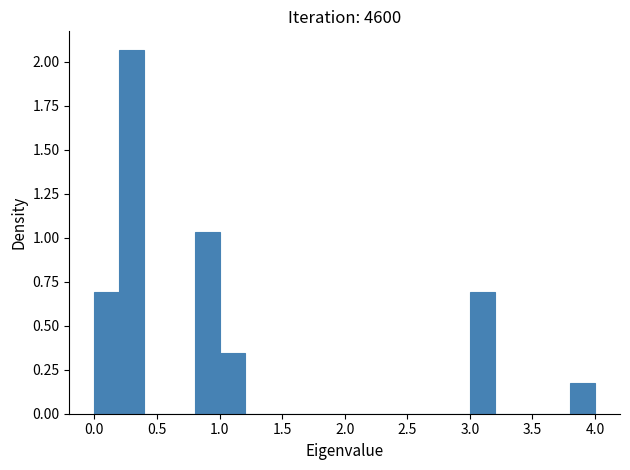

How tall is the bar that spans 1.0 to 1.2 on the x-axis? The values are not printed on the chart, so give them approximately, as read against the axis.

0.35